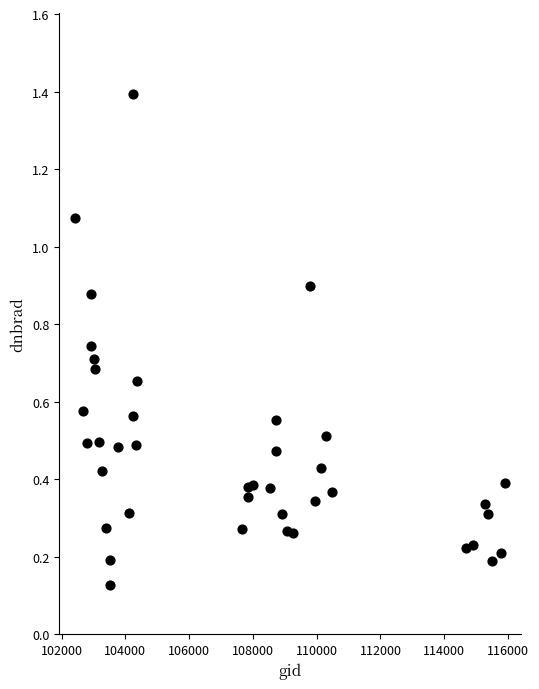

What is the range of Y values (max minus min)?

1.3